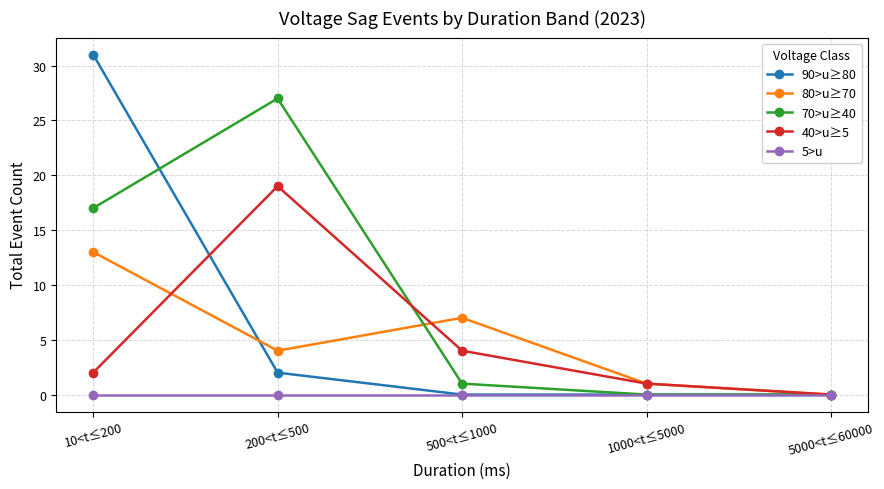

Is the value of 80>u≥70 at 1000<t≤5000 greater than the value of 40>u≥5 at 5000<t≤60000?

Yes